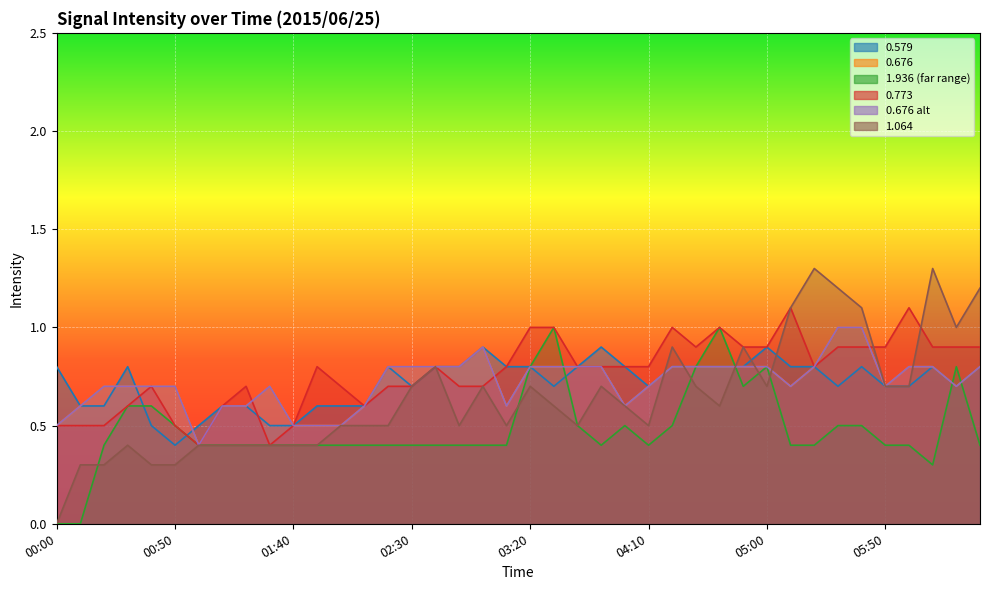

Which category has the lowest value across all series?

00:00